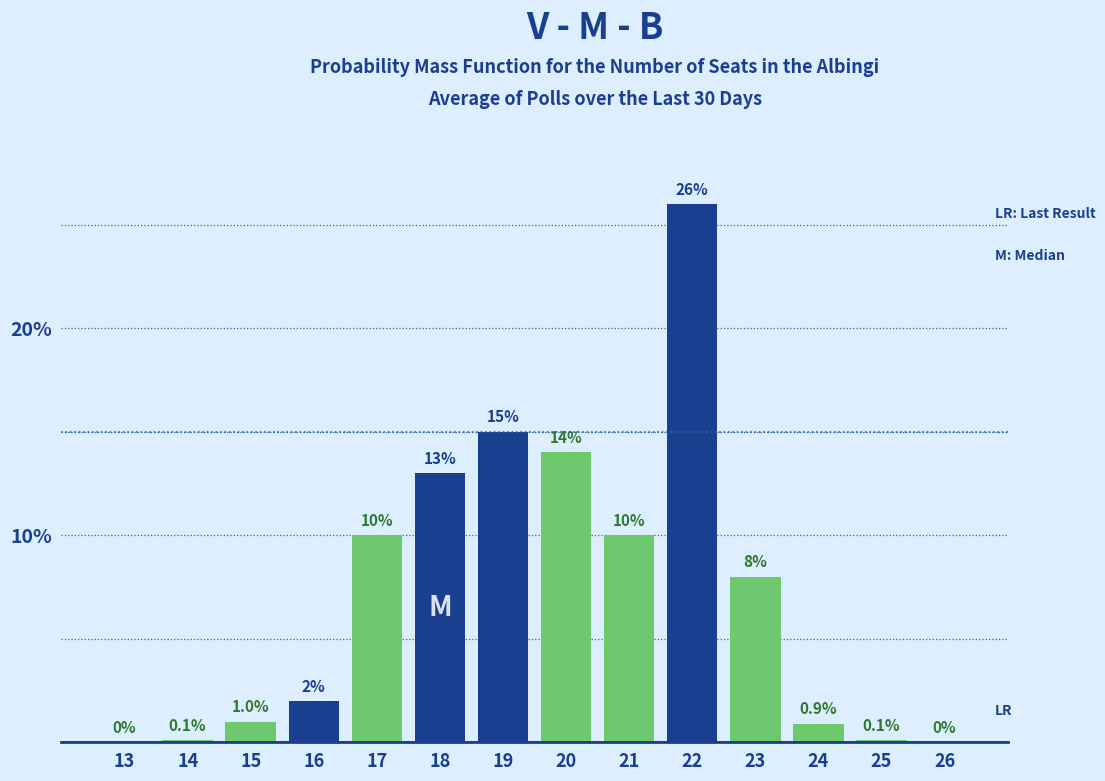

Reading left to right, what are all the values shown in this chart?

13=0.0	14=0.1	15=1.0	16=2.0	17=10.0	18=13.0	19=15.0	20=14.0	21=10.0	22=26.0	23=8.0	24=0.9	25=0.1	26=0.0